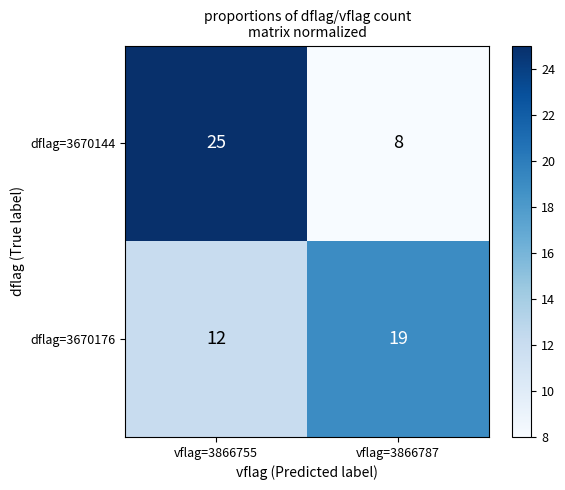

Which series has the widest spread of values?

dflag=3670144